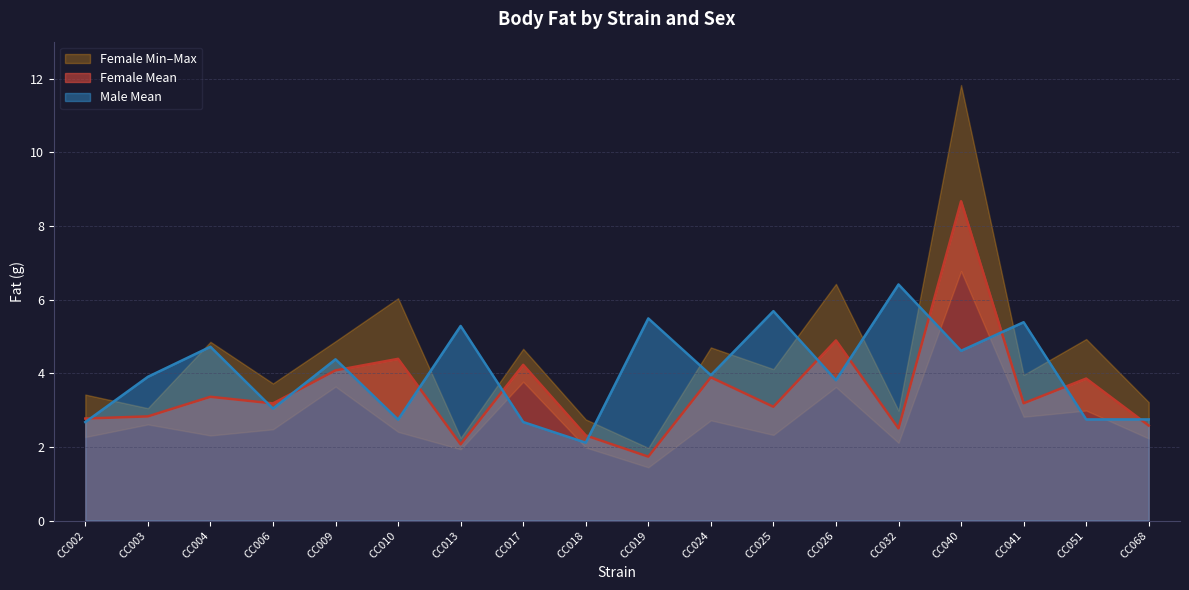

Reading left to right, list all the values displayed in this chart.

Female Mean: 2.8	2.8	3.4	3.2	4.1	4.4	2.1	4.2	2.3	1.7	3.9	3.1	4.9	2.5	8.7	3.2	3.9	2.6
Male Mean: 2.7	3.9	4.7	3.0	4.4	2.7	5.3	2.7	2.1	5.5	3.9	5.7	3.8	6.4	4.6	5.4	2.7	2.7